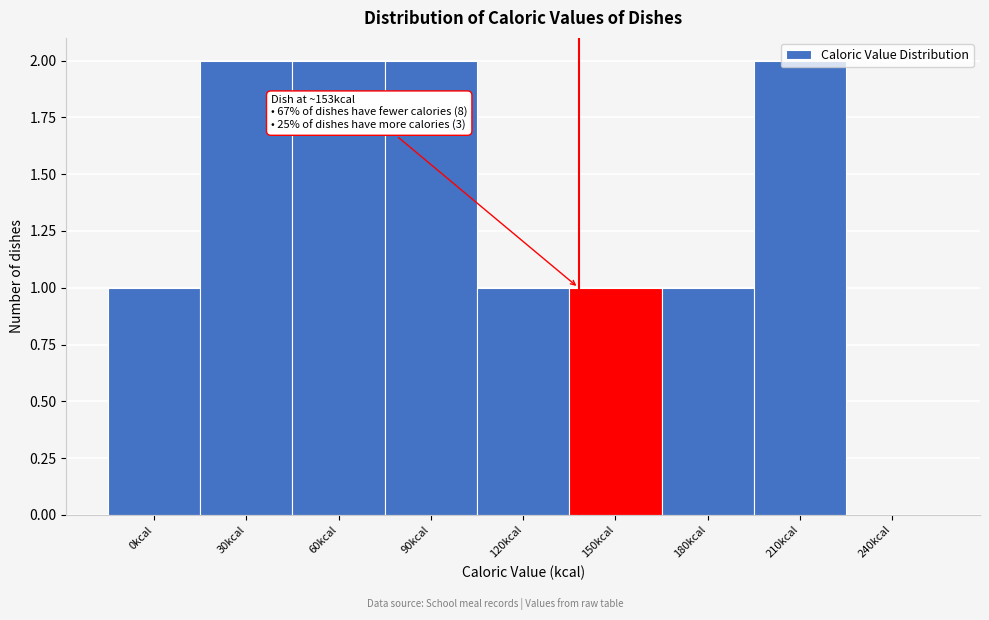

What is the ratio of the value at 180kcal to the value at 150kcal?

1.0